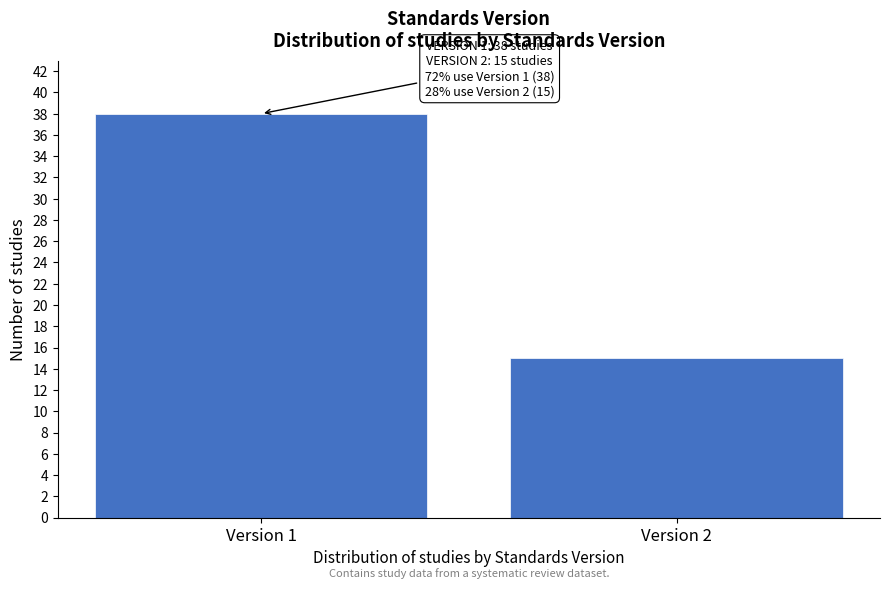

Reading left to right, what are all the values shown in this chart?

38	15